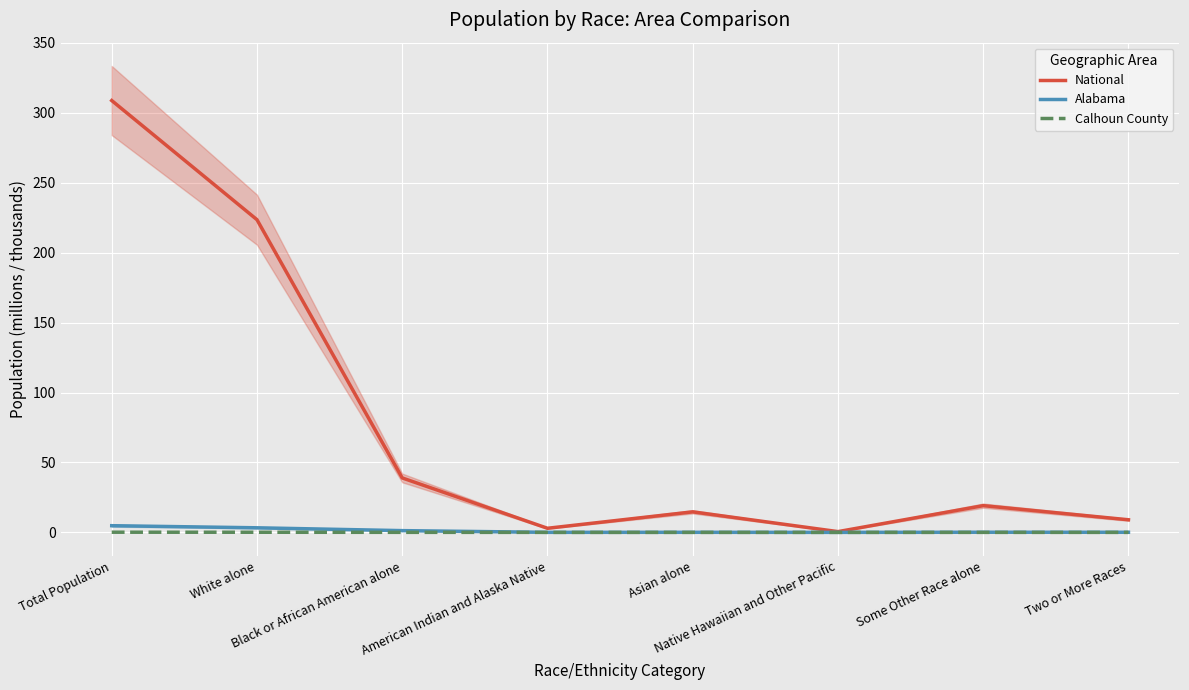

Which series has the largest total across all categories?

National